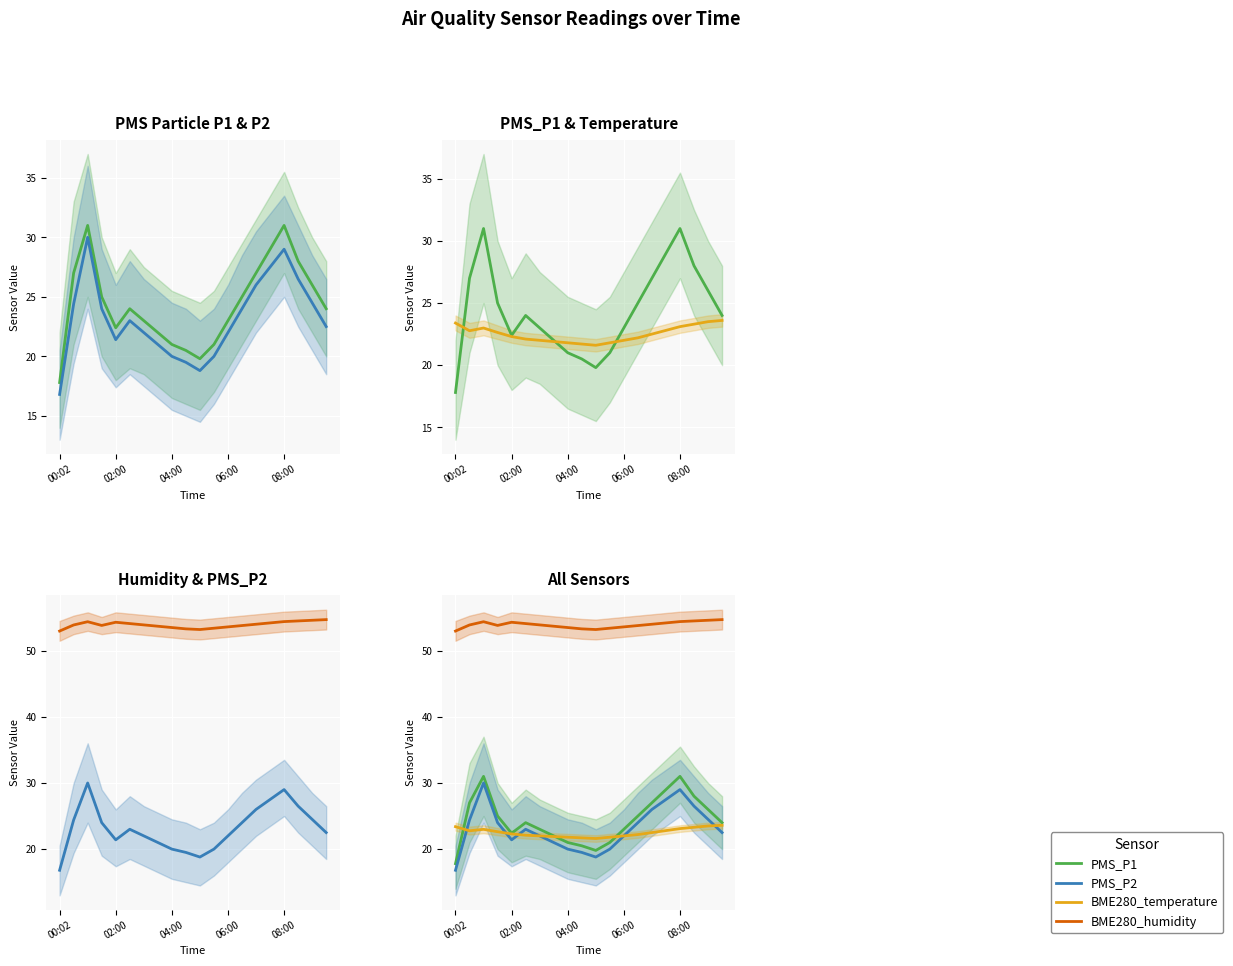

The PMS_P1 series shows 55.7 at 08:00. True or false?

False